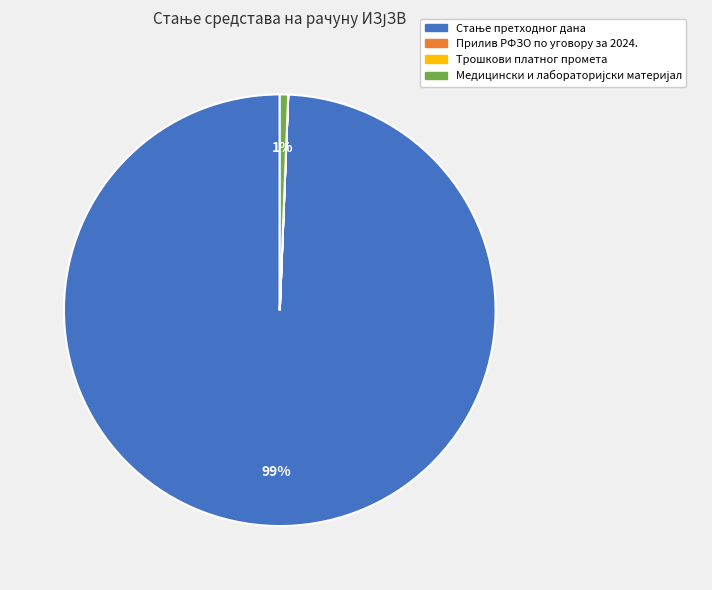

Does any single category account for the majority?

Yes